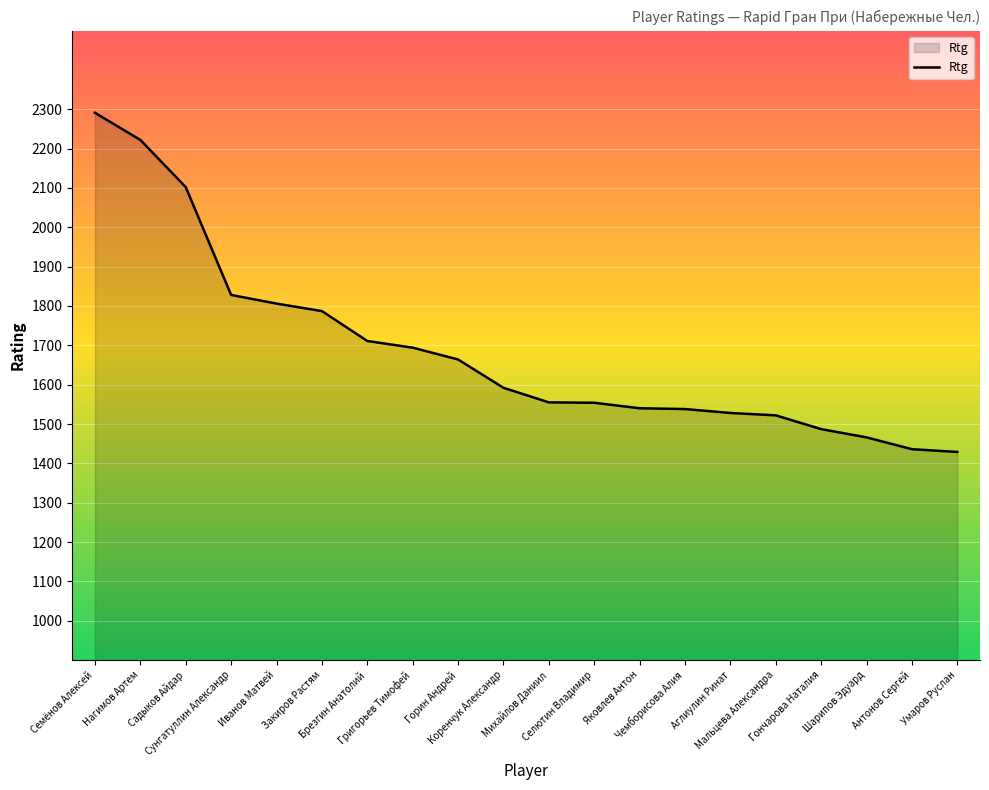

What position from the left is Семёнов Алексей?

1